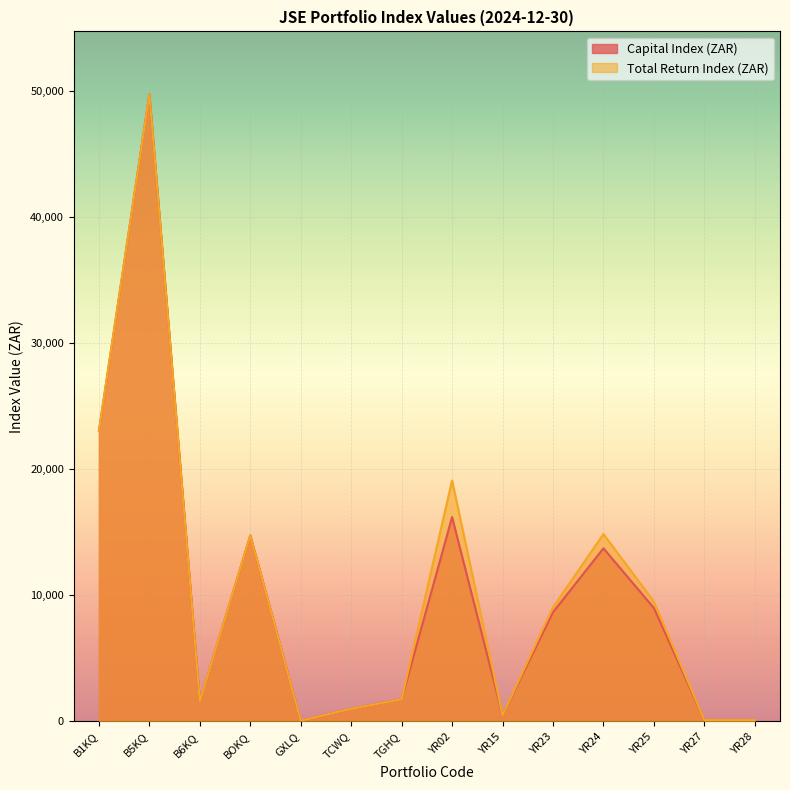

Which category has the lowest value across all series?

GXLQ